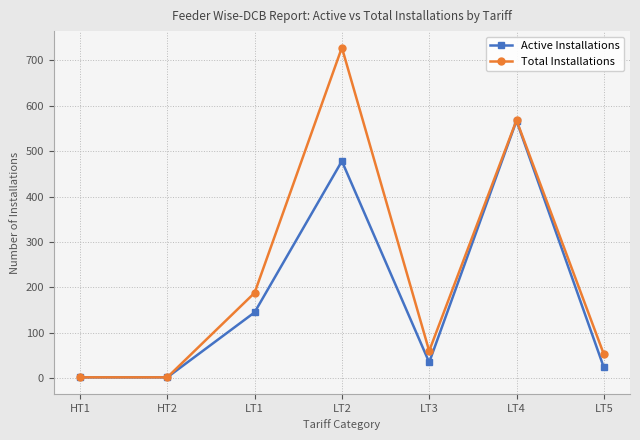

What is the difference between the maximum and minimum values in the Total Installations series?

726